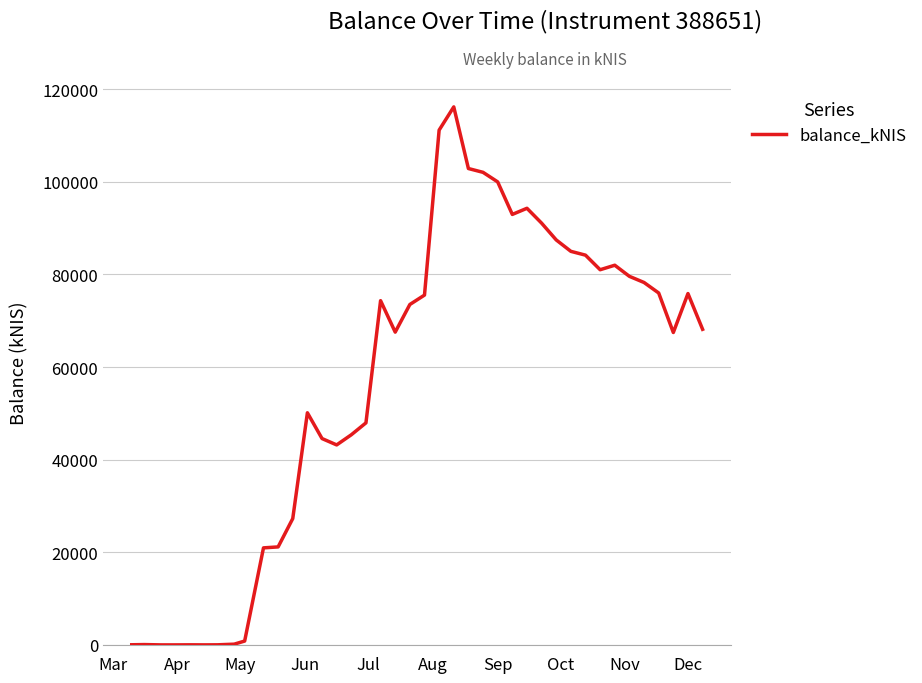

What is the difference between the maximum and minimum values?

116162.8